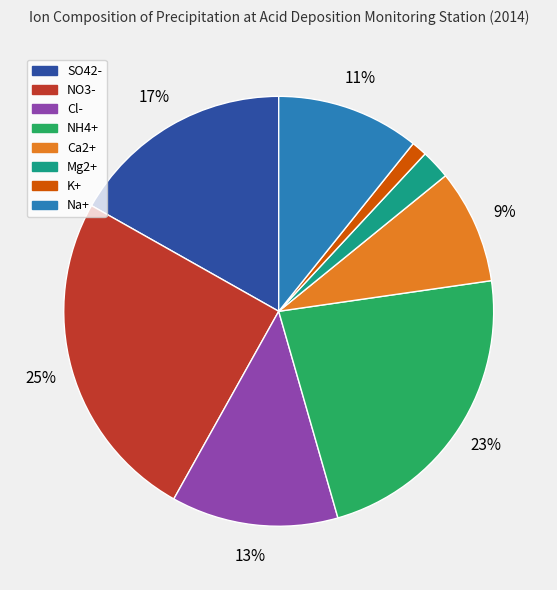

Do NH4+ and Cl- together represent more than half of the pie?

No